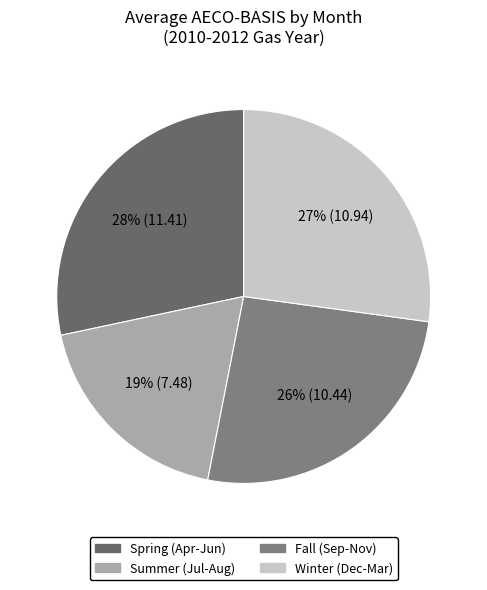

How many segments does this pie chart have?

4